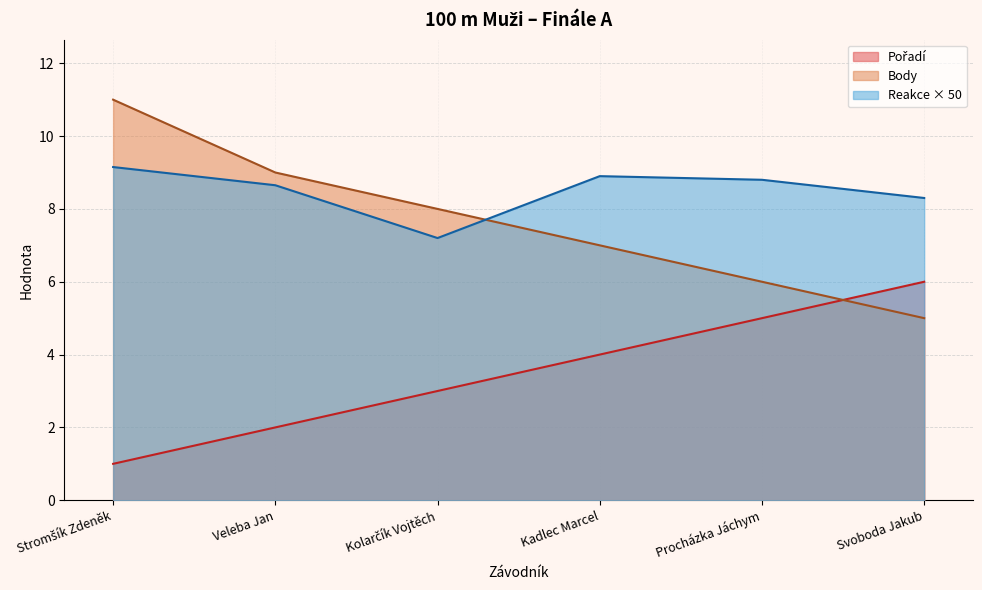

What is the difference between the highest and lowest values at Procházka Jáchym?

3.8